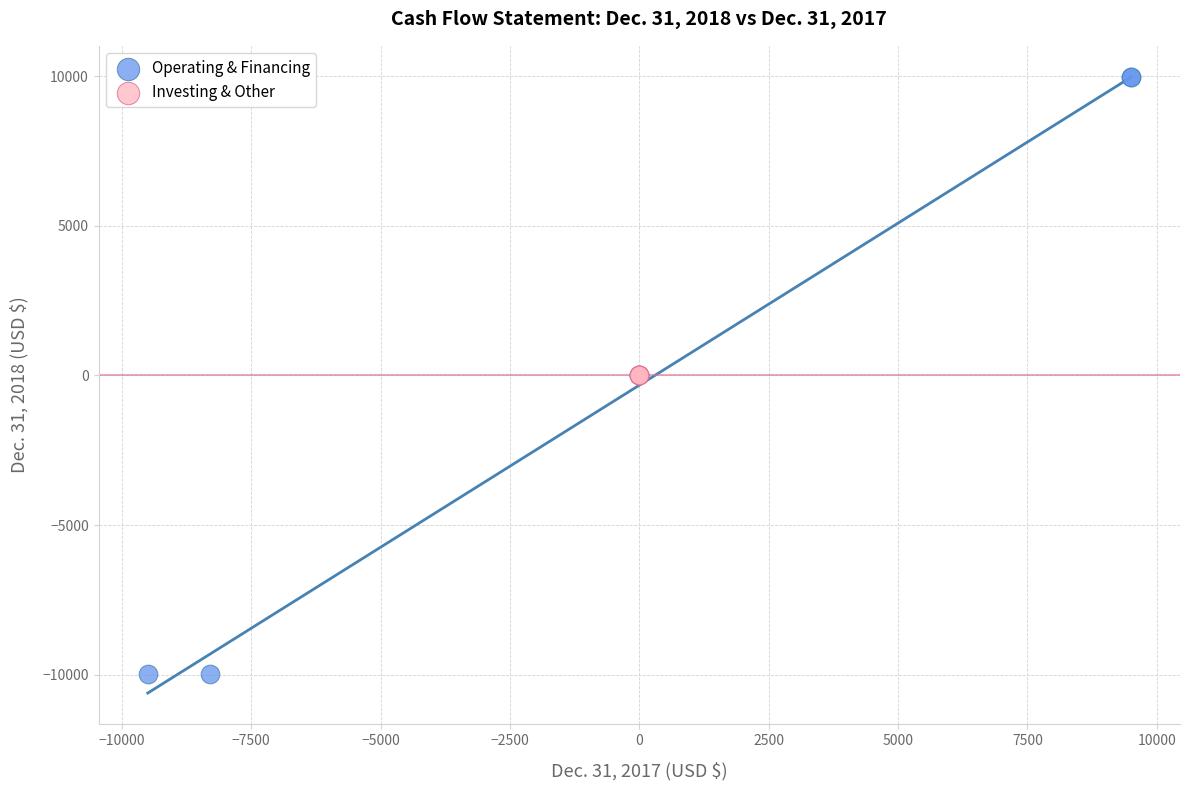

Which series reaches the minimum Y coordinate?

Operating & Financing